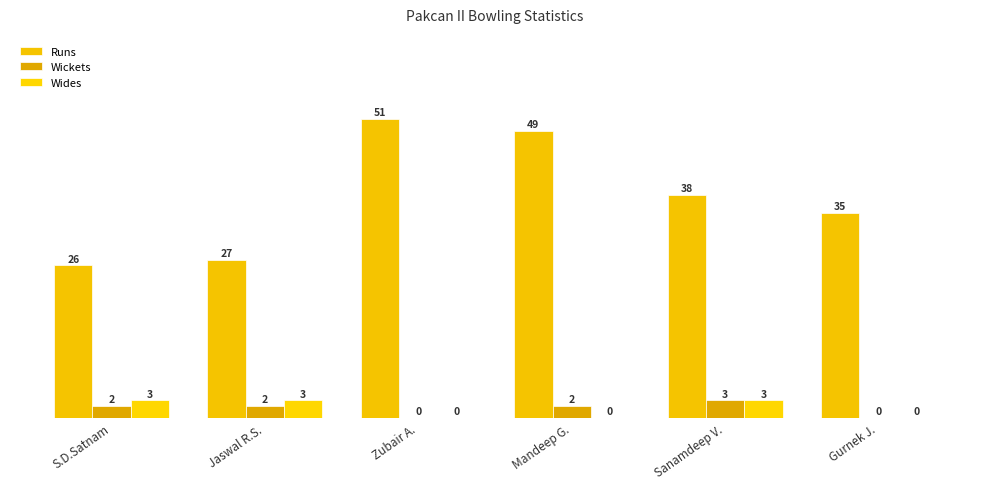

Reading left to right, what are all the values shown in this chart?

Runs: 26	27	51	49	38	35
Wickets: 2	2	0	2	3	0
Wides: 3	3	0	0	3	0